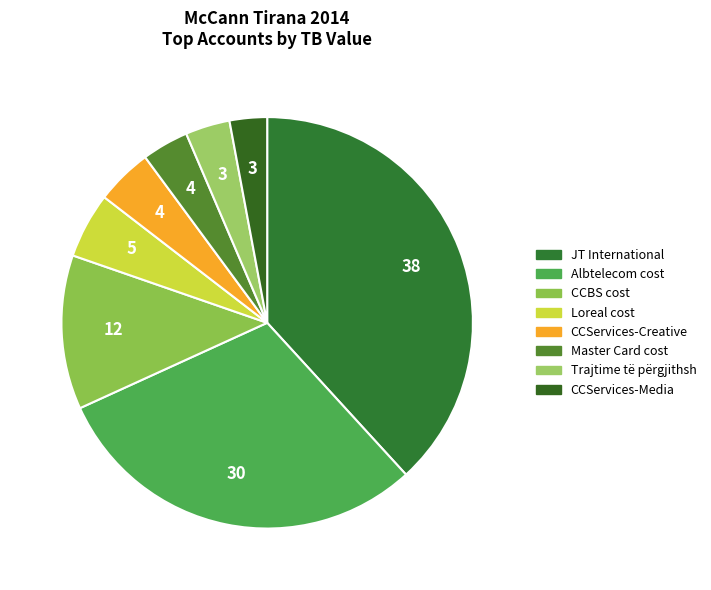

How many slices are in this pie chart?

8